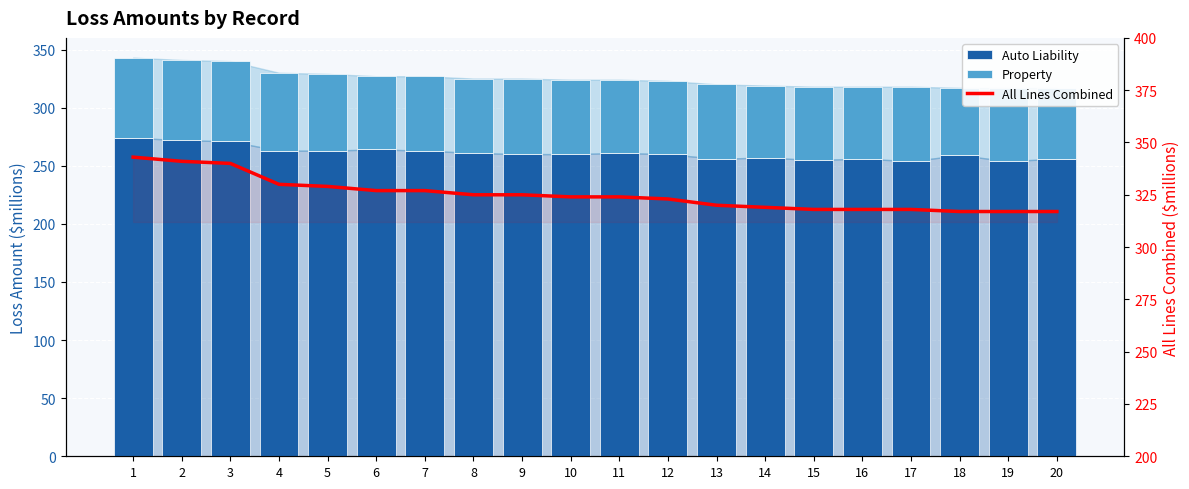

True or false: Auto Liability has a value of 263 at 7.

True